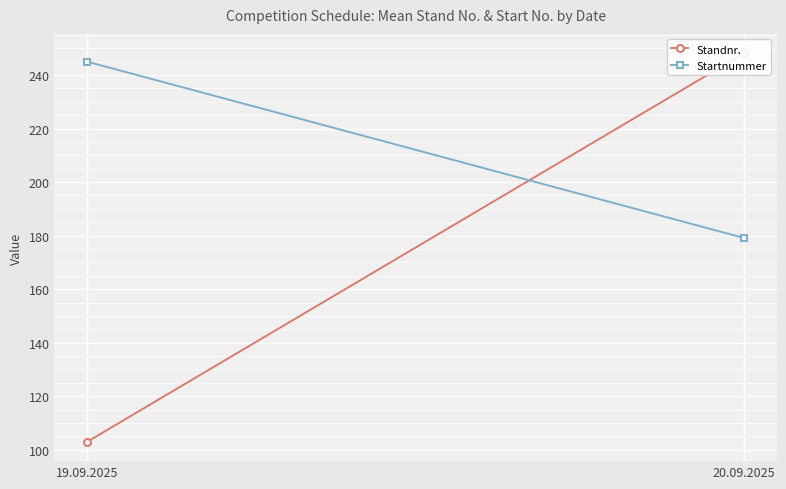

Reading left to right, extract all data points from this chart.

Standnr.: 103.0	248.1
Startnummer: 245.0	179.1